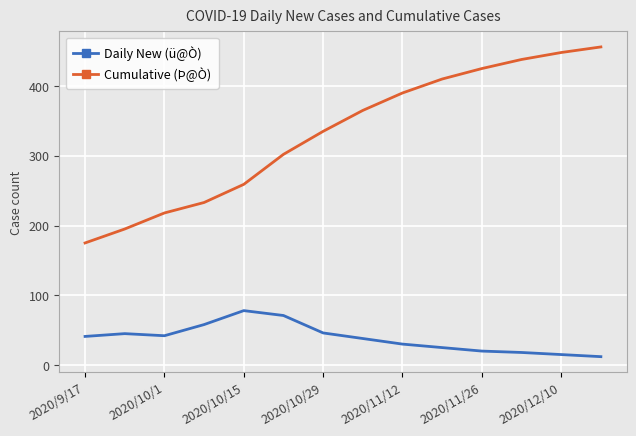

What is the minimum value for Cumulative (Þ@Ò)?

175